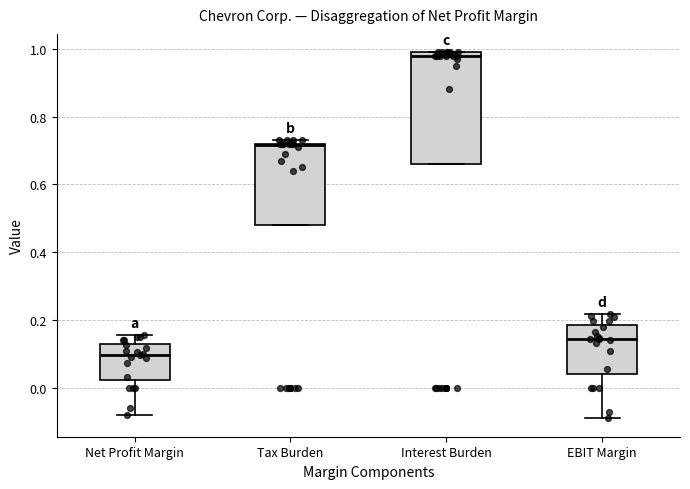

Reading left to right, transcribe this box plot: for each box, give where its median line is, the range the box spans, and where its two whiskers end, as read against the y-axis. The values are not printed on the chart, so give them approximately, as read against the axis.

Net Profit Margin: median 0.10, box 0.02 to 0.12, whiskers -0.08 to 0.16
Tax Burden: median 0.72, box 0.48 to 0.72, whiskers 0.48 to 0.74
Interest Burden: median 0.98, box 0.66 to 1.00, whiskers 0.66 to 1.00
EBIT Margin: median 0.14, box 0.04 to 0.18, whiskers -0.10 to 0.22